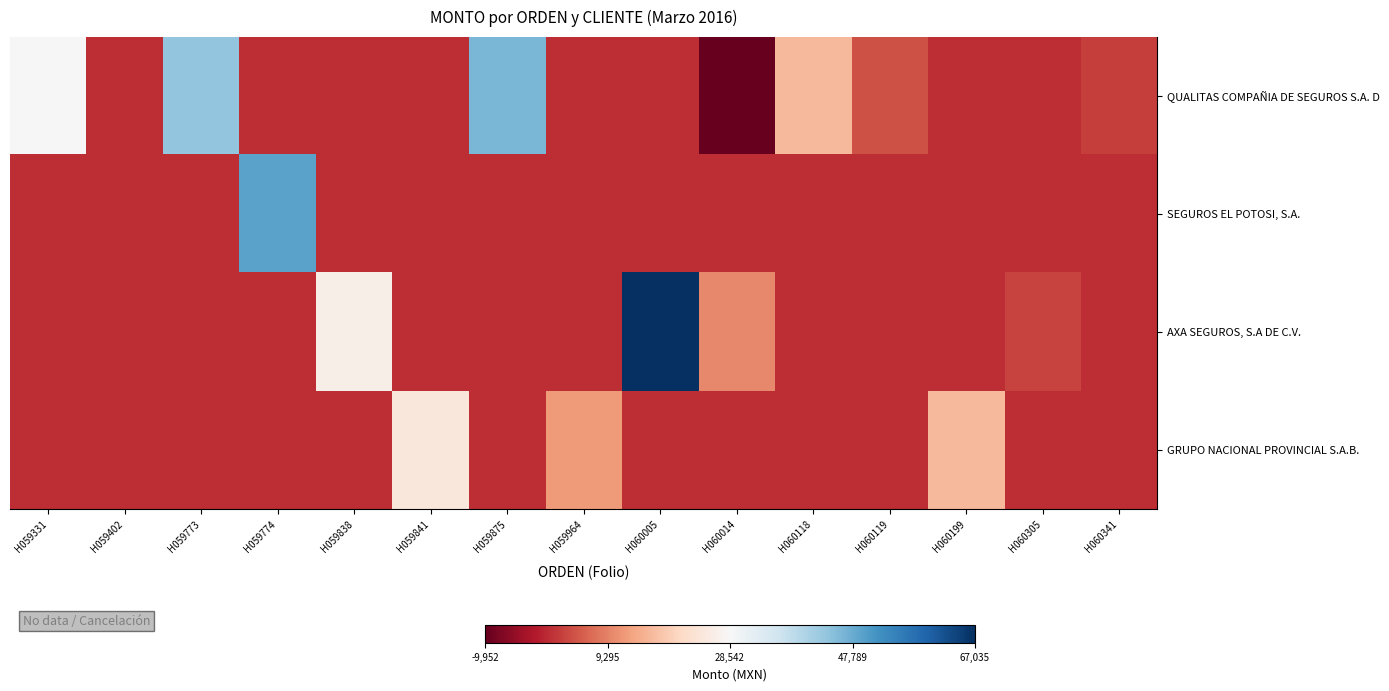

Reading left to right, list all the values displayed in this chart.

QUALITAS COMPAÑIA DE SEGUROS S.A. D: H059331=28259.5	H059402=0.0	H059773=43717.1	H059774=0.0	H059838=0.0	H059841=0.0	H059875=46039.0	H059964=0.0	H060005=0.0	H060014=-9951.8	H060118=15959.5	H060119=3890.2	H060199=0.0	H060305=0.0	H060341=1897.2
SEGUROS EL POTOSI, S.A.: H059331=0.0	H059402=-0.0	H059773=0.0	H059774=49216.5	H059838=0.0	H059841=0.0	H059875=0.0	H059964=0.0	H060005=0.0	H060014=0.0	H060118=0.0	H060119=0.0	H060199=0.0	H060305=0.0	H060341=0.0
AXA SEGUROS, S.A DE C.V.: H059331=0.0	H059402=0.0	H059773=0.0	H059774=0.0	H059838=26363.3	H059841=0.0	H059875=0.0	H059964=0.0	H060005=67035.3	H060014=9951.8	H060118=0.0	H060119=0.0	H060199=0.0	H060305=2564.9	H060341=0.0
GRUPO NACIONAL PROVINCIAL S.A.B.: H059331=0.0	H059402=0.0	H059773=0.0	H059774=0.0	H059838=0.0	H059841=24148.5	H059875=0.0	H059964=12069.2	H060005=0.0	H060014=0.0	H060118=0.0	H060119=0.0	H060199=16076.7	H060305=0.0	H060341=0.0